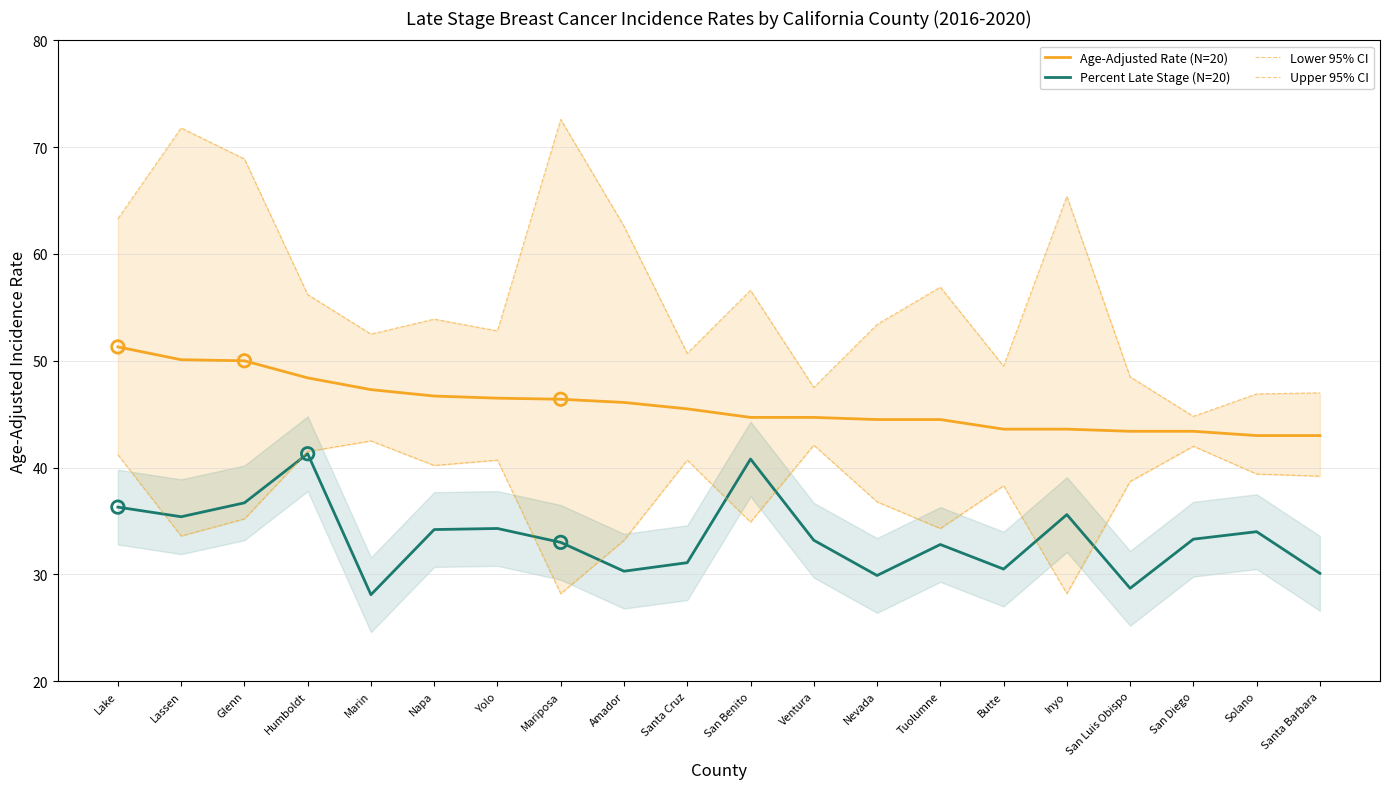

Is the value of Age-Adjusted Rate (N=20) at Solano greater than the value of Percent Late Stage (N=20) at San Diego?

Yes